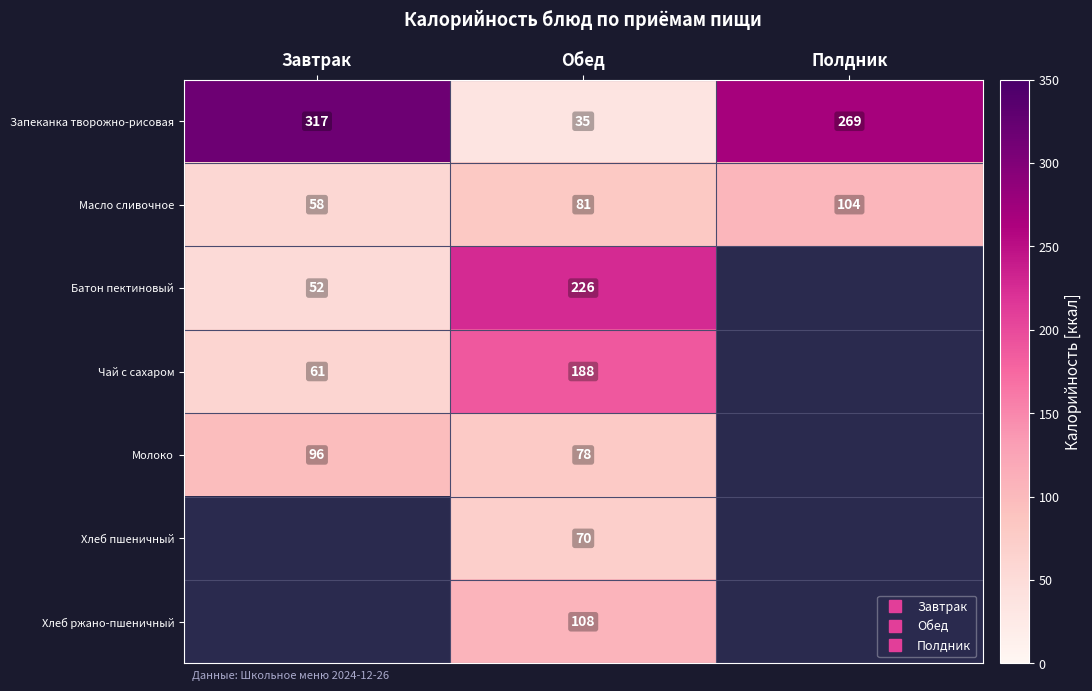

Is the value of Запеканка творожно-рисовая at Полдник greater than the value of Батон пектиновый at Завтрак?

Yes